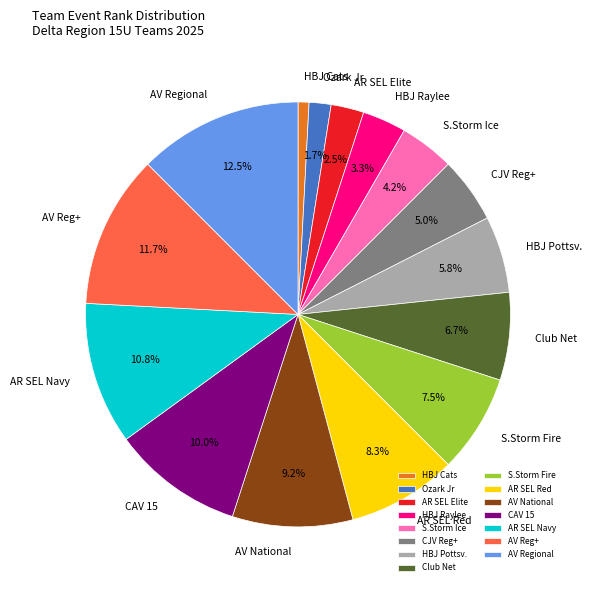

Is Ozark Jr the majority of the pie?

No